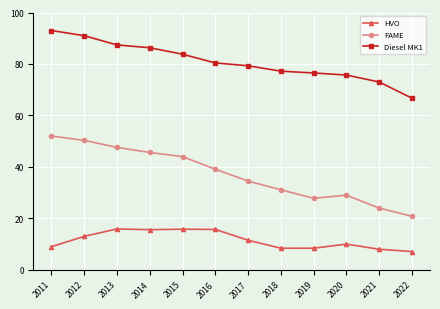

What is the difference between the maximum and minimum values in the HVO series?

8.8